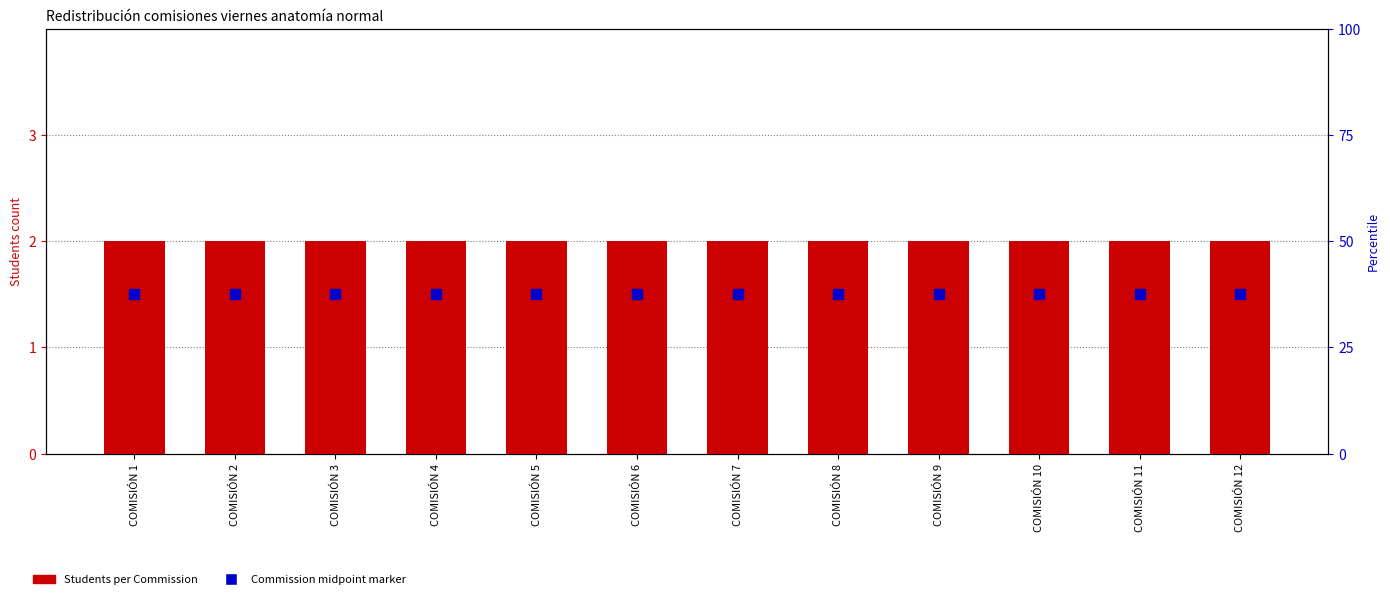

Is the value of Students per Commission at COMISIÓN 1 greater than the value of Commission midpoint marker at COMISIÓN 12?

Yes